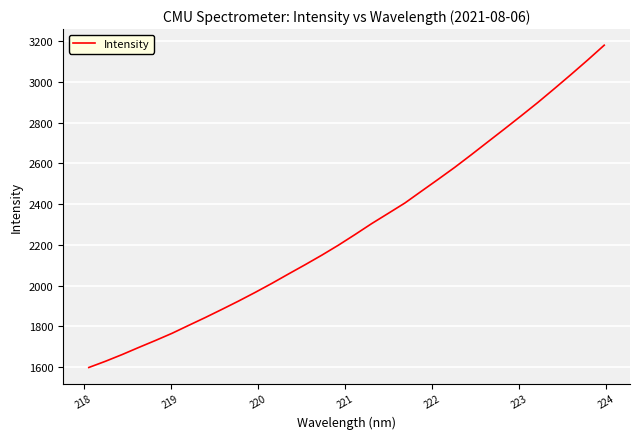

What is the minimum value shown in the chart?

1597.9